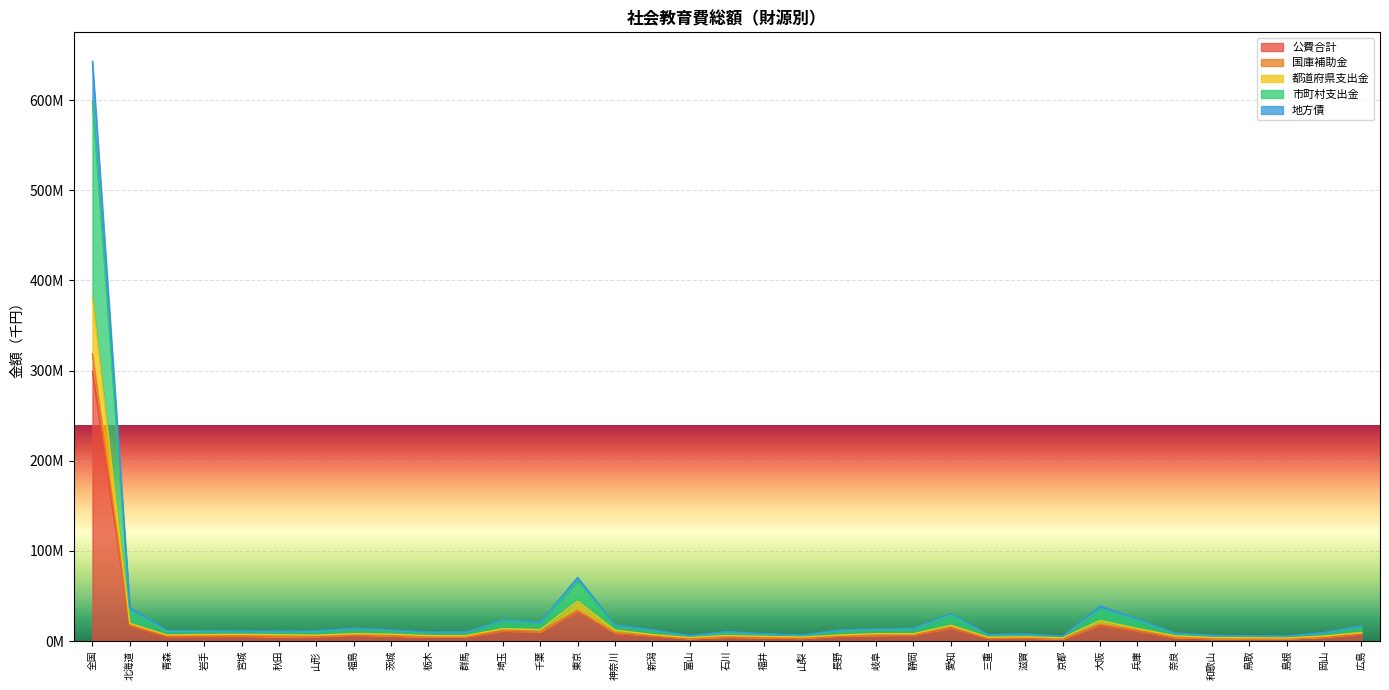

What position from the right is 長野?

15